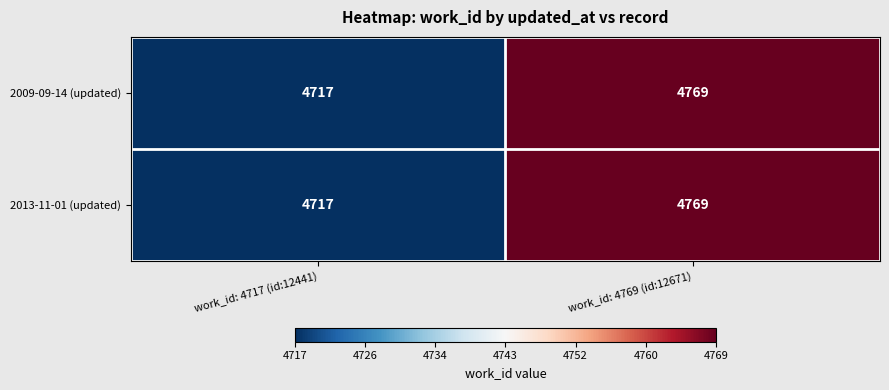

What is the total value across all series at work_id: 4717 (id:12441)?

9434